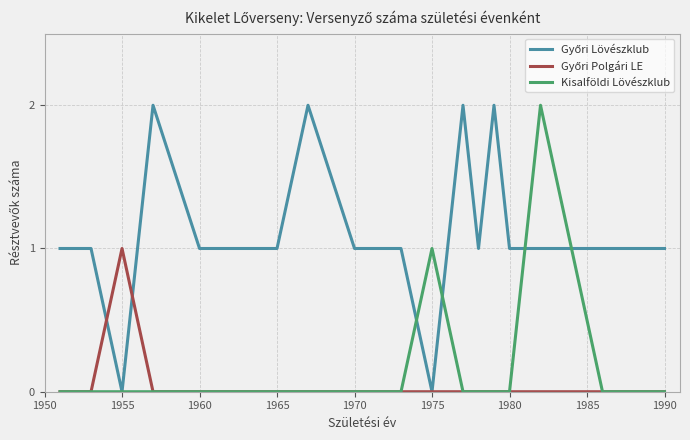

In Kisalföldi Lövészklub, how many points are higher than both neighbors (excluding endpoints)?

2